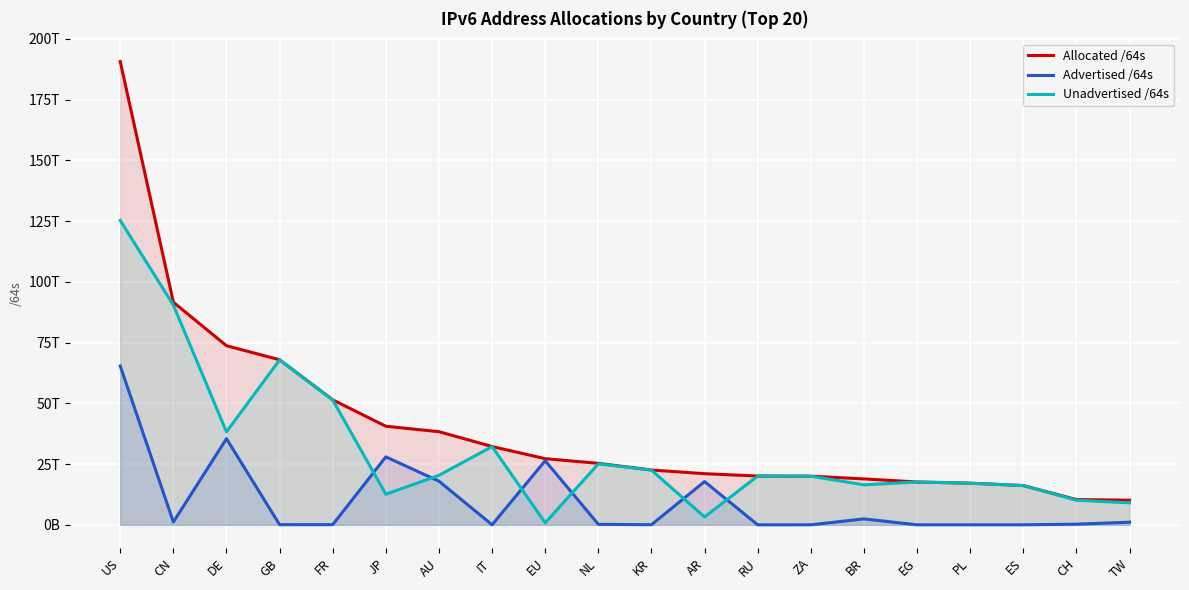

Which series changed the most between EU and CH?

Advertised /64s